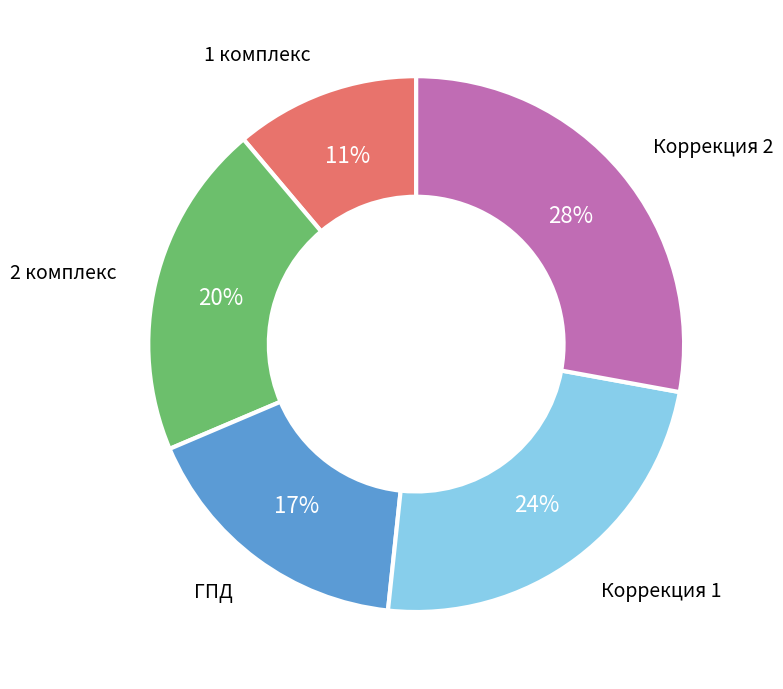

To the nearest percent, what is the difference between the largest and smallest slice percentages?

17%